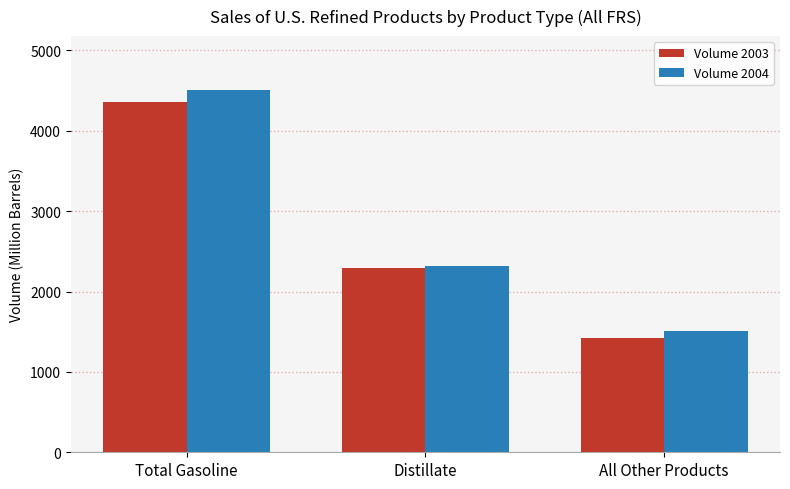

What is the difference between the Volume 2003 values at Distillate and Total Gasoline?

2066.0